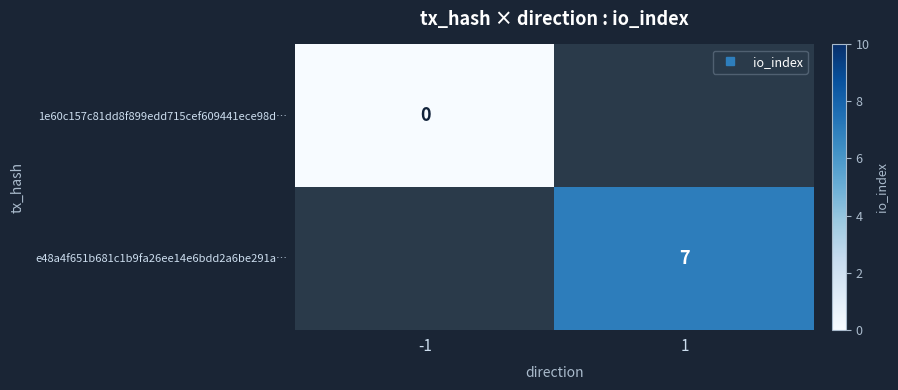

The value of e48a4f651b681c1b9fa26ee14e6bdd2a6be291a… at 1 is 7.0. True or false?

True